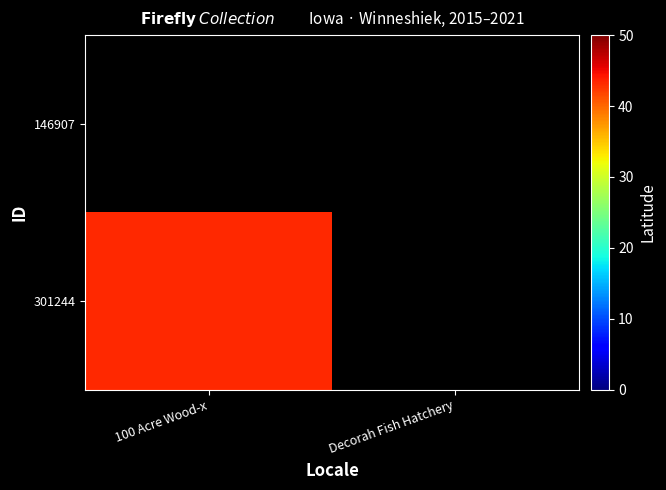

The 301244 series shows 43.3 at 100 Acre Wood-x. True or false?

True